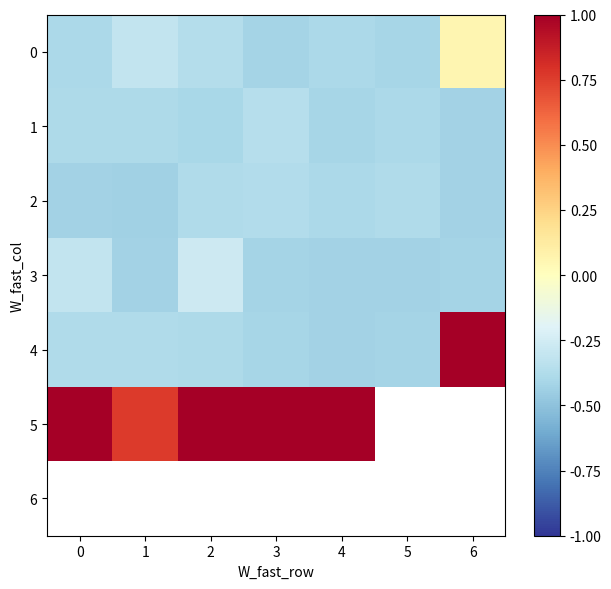

Is the value of 4 at 0 greater than the value of 0 at 1?

No